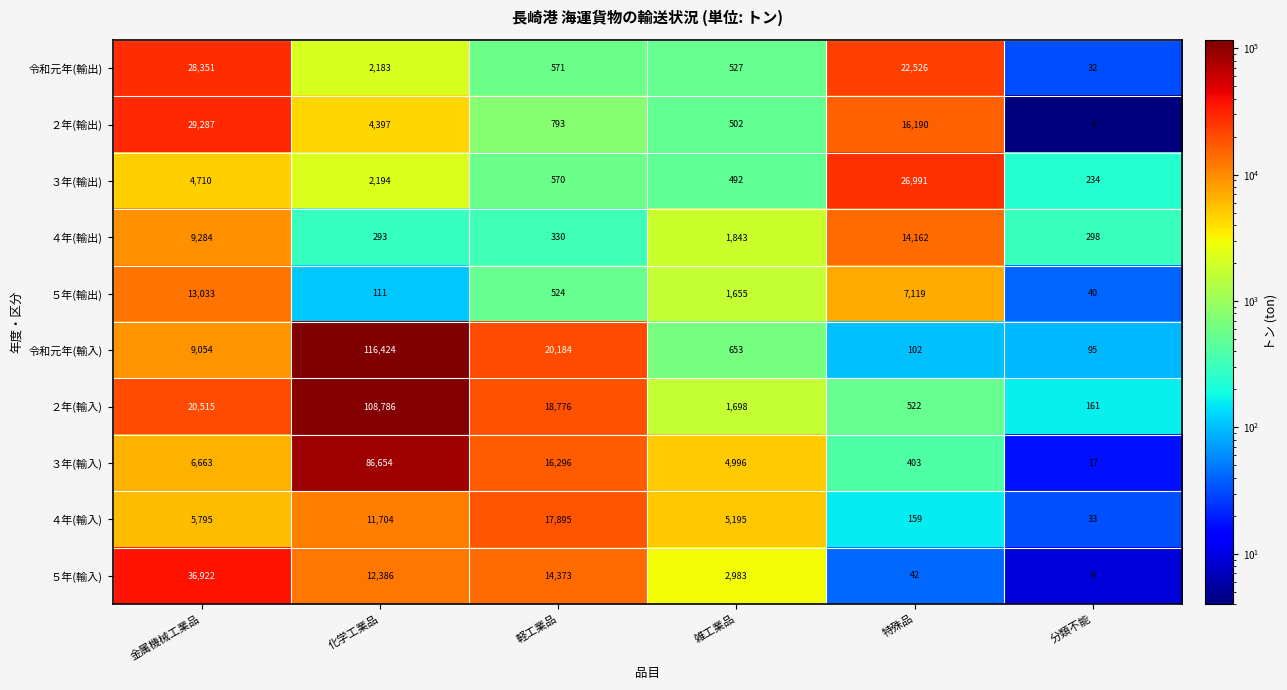

Which category has the highest value across all series?

化学工業品